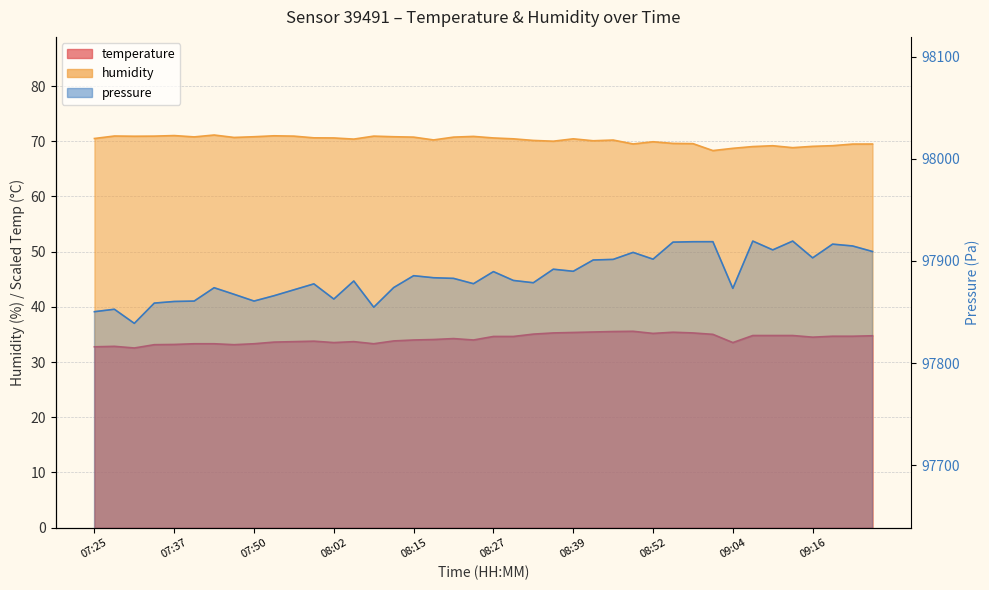

At which category does the chart reach its minimum across all series?

07:31